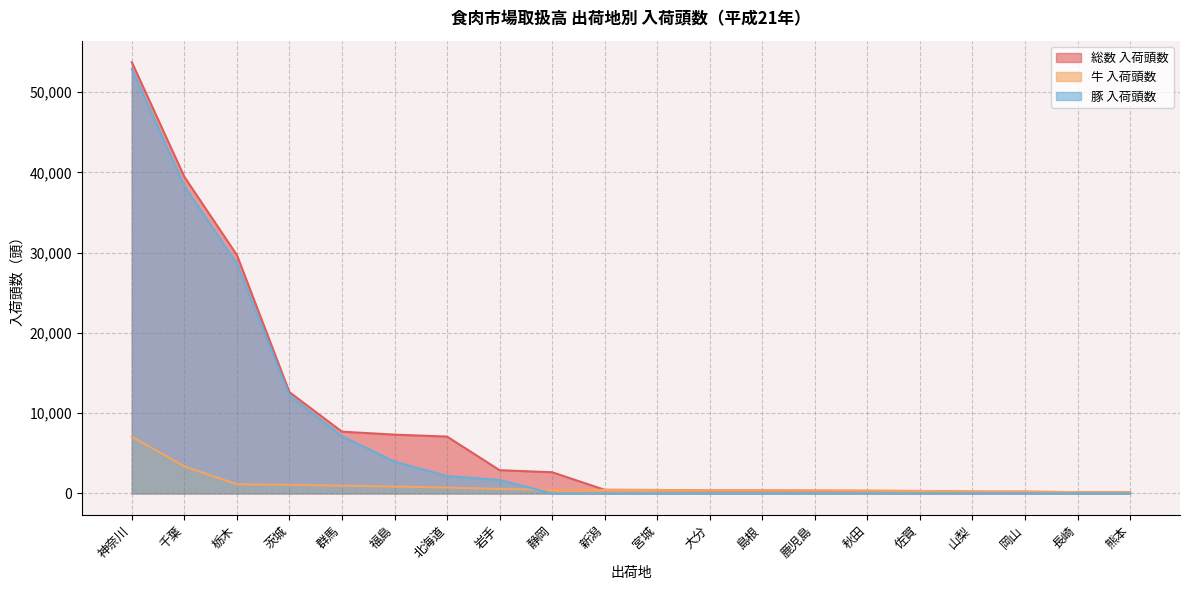

Between which two adjacent categories do 豚 入荷頭数 and 牛 入荷頭数 first intersect?

岩手 and 静岡